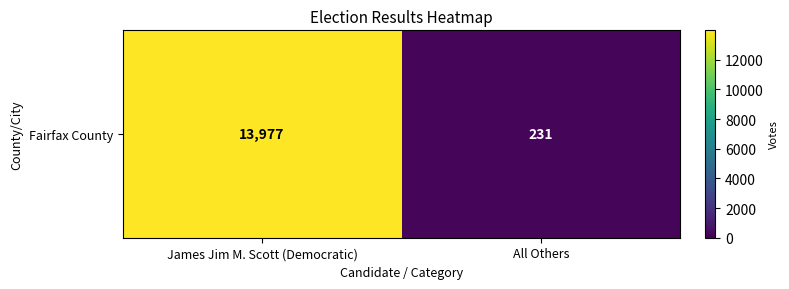

Reading left to right, list all the values displayed in this chart.

James Jim M. Scott (Democratic)=13977	All Others=231